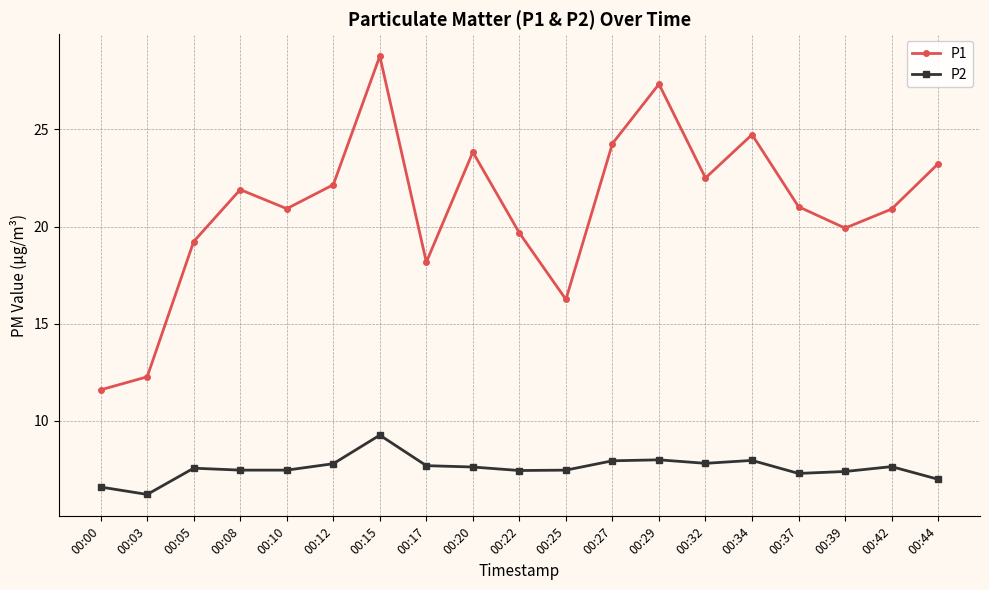

How many lines are shown in the chart?

2